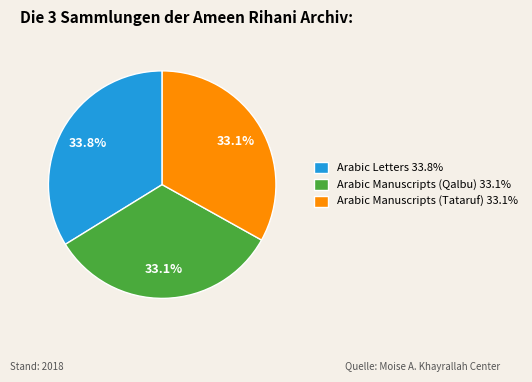

Combined, do Arabic Manuscripts (Tataruf) 33.1% and Arabic Manuscripts (Qalbu) 33.1% account for over 50%?

Yes